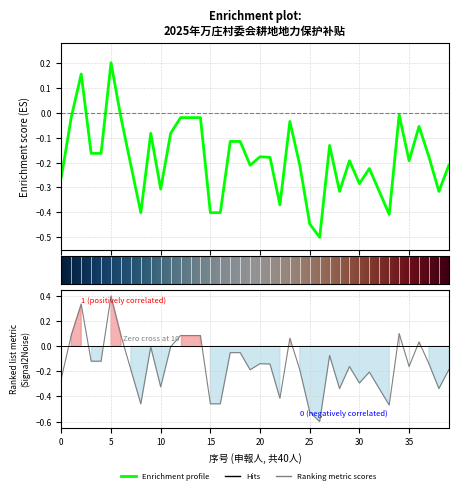

True or false: 补贴金额（元） has more than 0 points higher than both neighbors.

True